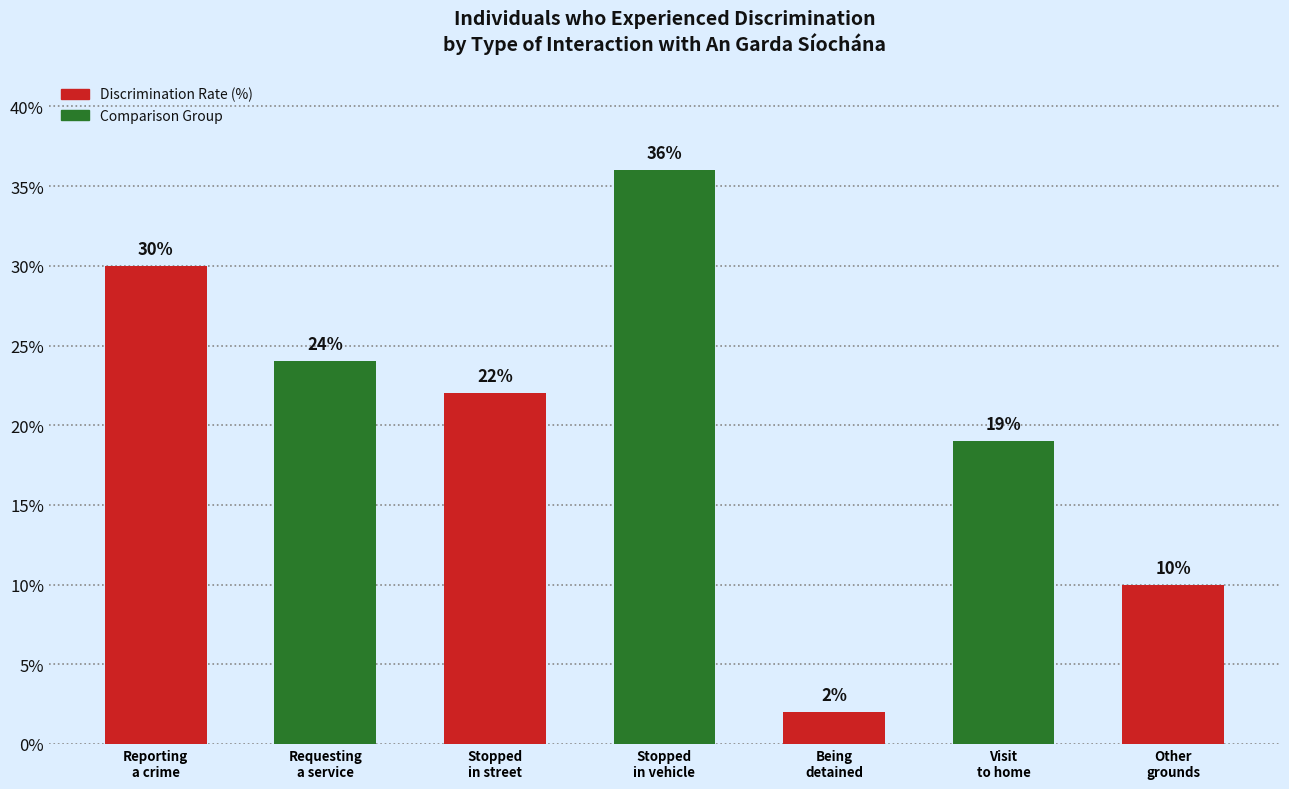

Rank the categories by value from lowest to highest.

Being
detained, Other
grounds, Visit
to home, Stopped
in street, Requesting
a service, Reporting
a crime, Stopped
in vehicle